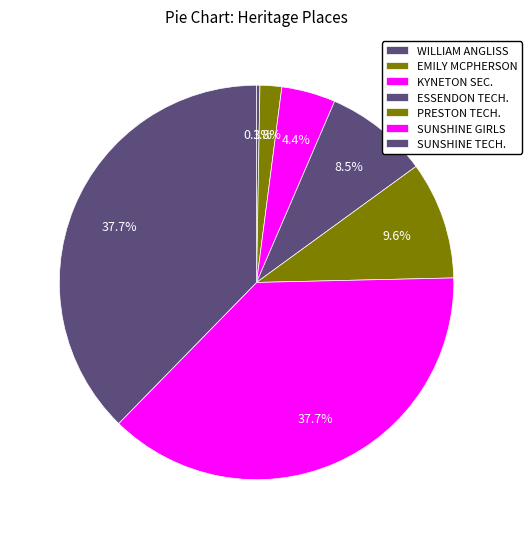

Which slice is the smallest?

WILLIAM ANGLISS COLLEGE